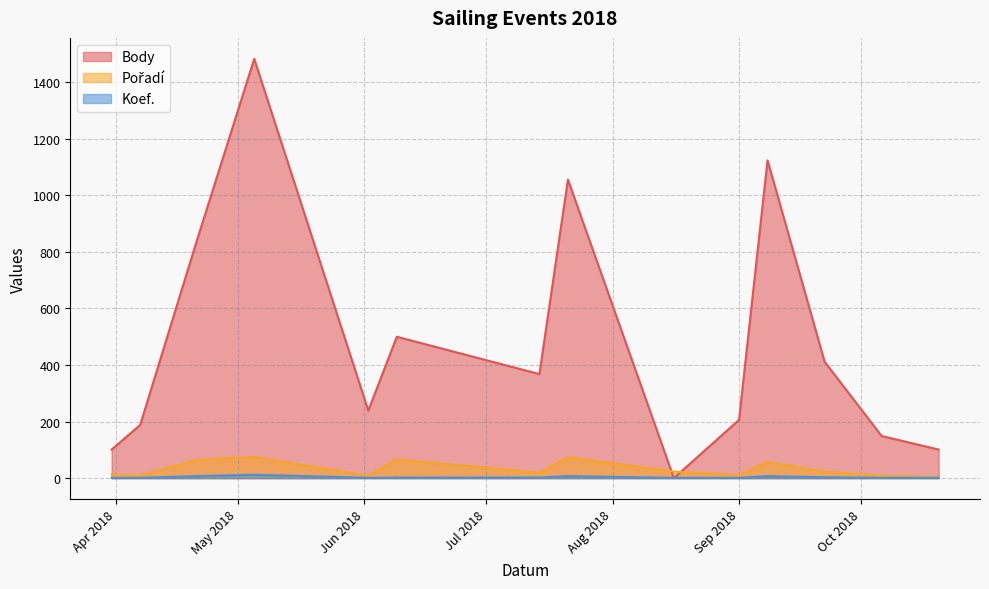

What is the difference between the second highest and second lowest values in the Body series?

1023